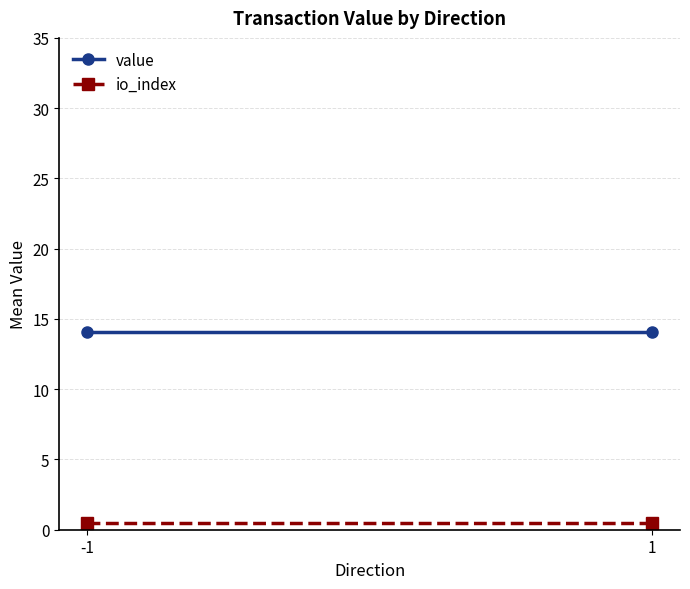

At which label does value reach its minimum?

-1